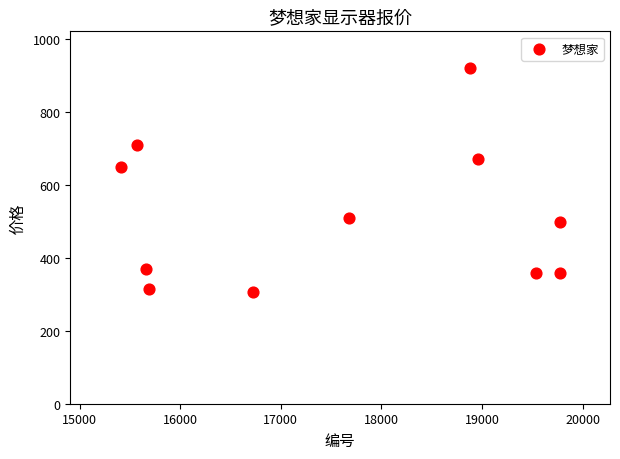

What is the range of Y values (max minus min)?

615